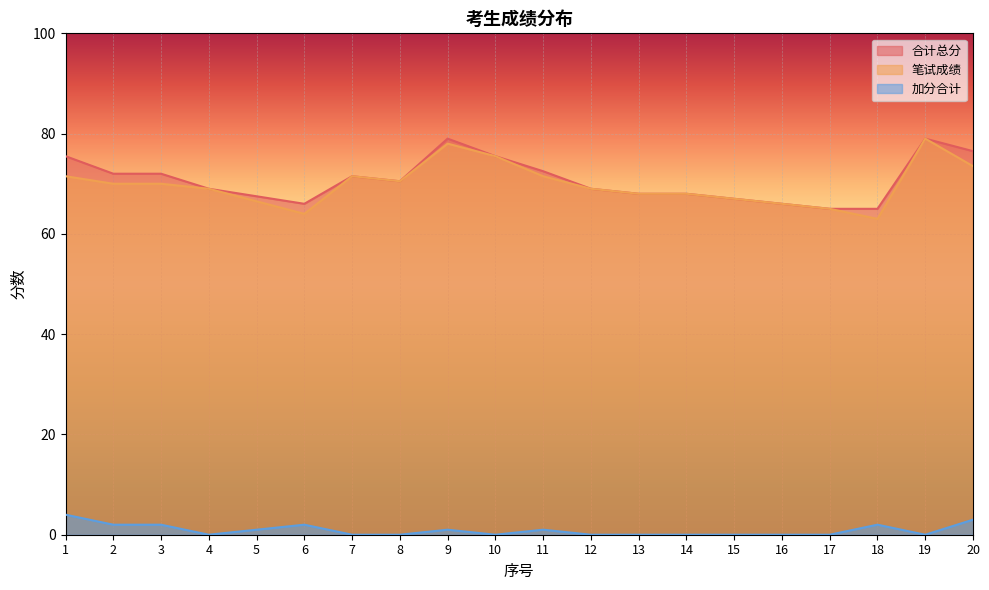

In 笔试成绩, how many points are higher than both neighbors (excluding endpoints)?

3